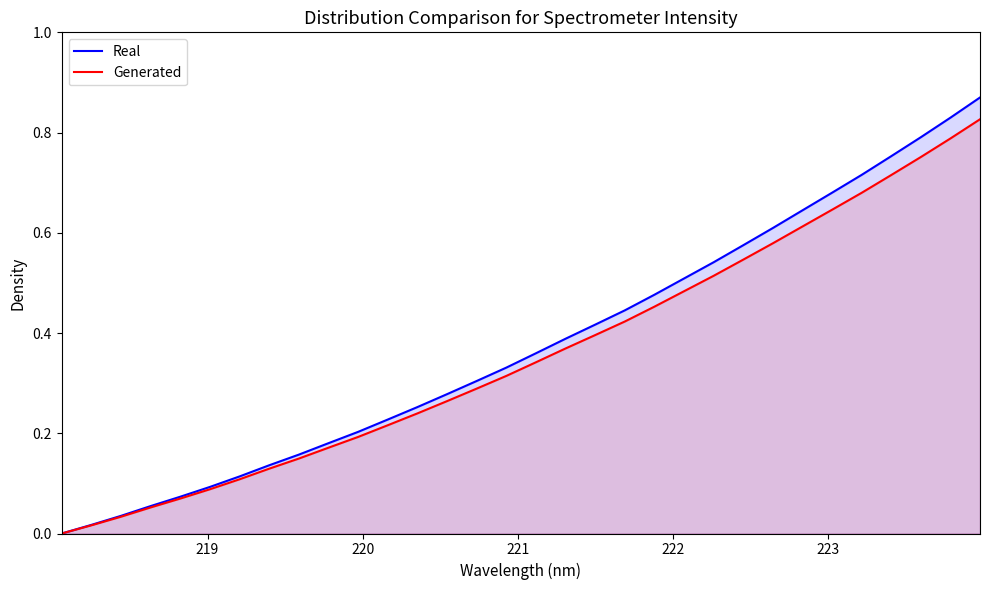

What is the average value of the Generated series?

0.4